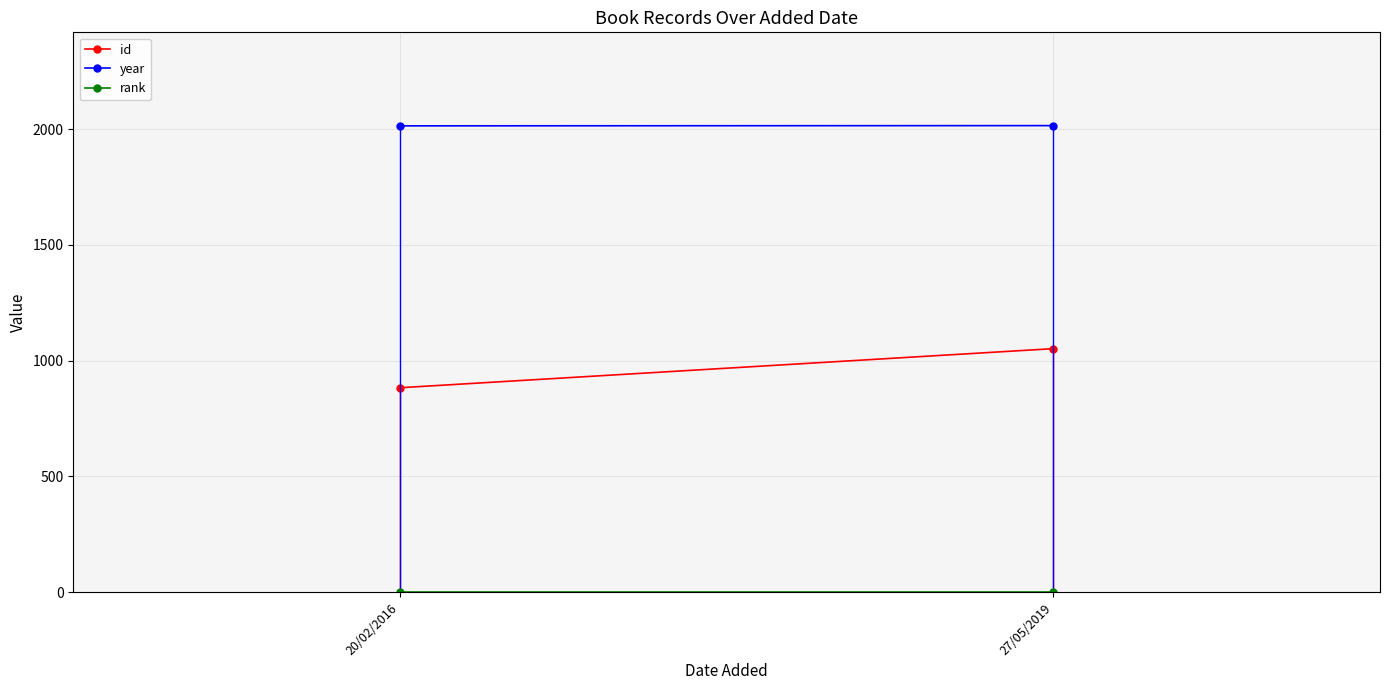

List the labels in order of rank value, smallest first.

20/02/2016, 27/05/2019